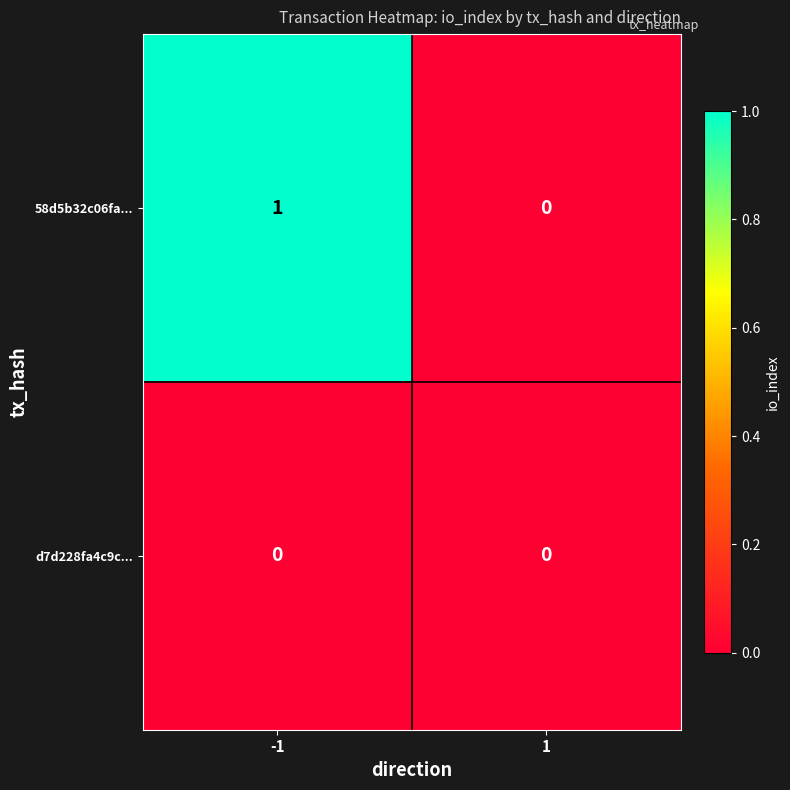

Is it true that 58d5b32c06fa... equals -1 at 1?

False